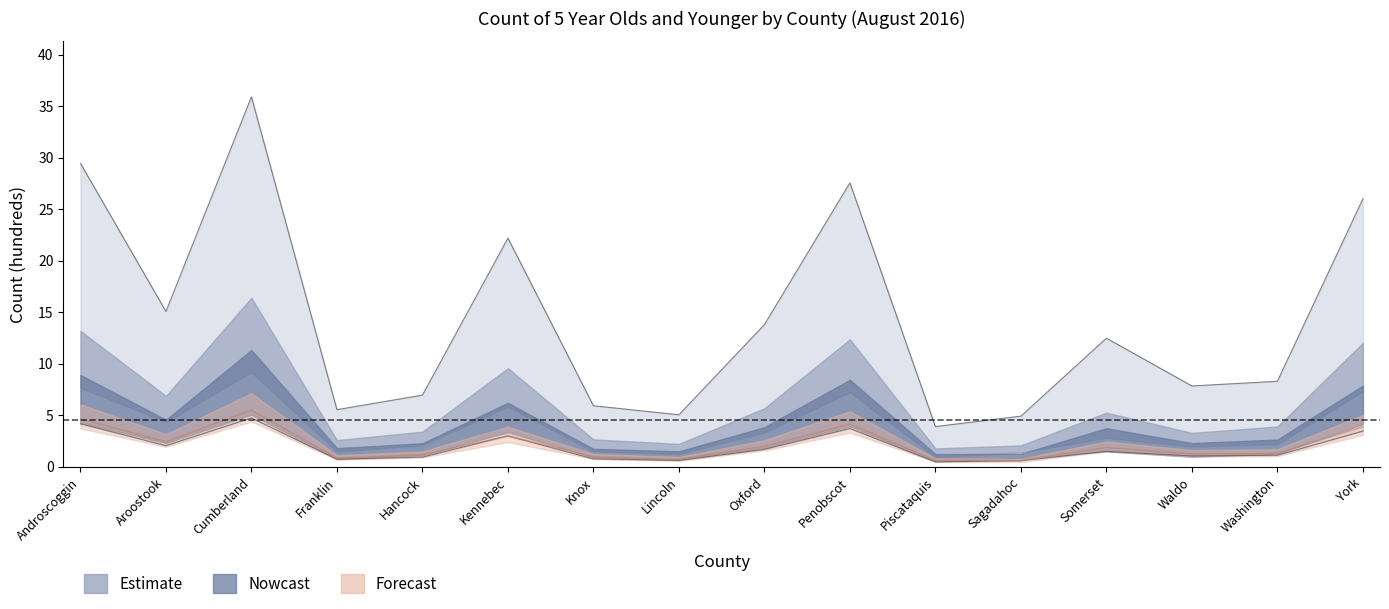

Reading right to left, what are all the values shown in this chart?

TOTAL COUNT: 3.5	1.1	1.1	1.5	0.6	0.5	3.7	1.7	0.6	0.8	3.0	0.9	0.7	4.7	2.1	4.2
TOTAL FS 18 UNDER: 26.0	8.3	7.8	12.5	4.9	3.9	27.6	13.8	5.0	5.9	22.2	7.0	5.5	35.9	15.1	29.4
1 YR FS: 3.9	1.3	1.2	1.9	0.6	0.6	4.2	2.0	0.7	1.0	3.0	1.2	0.9	5.5	2.4	4.7